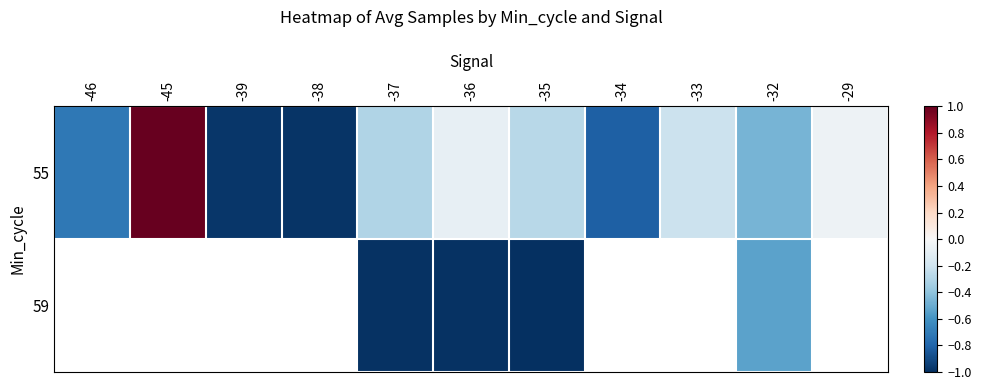

How many values in 59 are below zero?

4